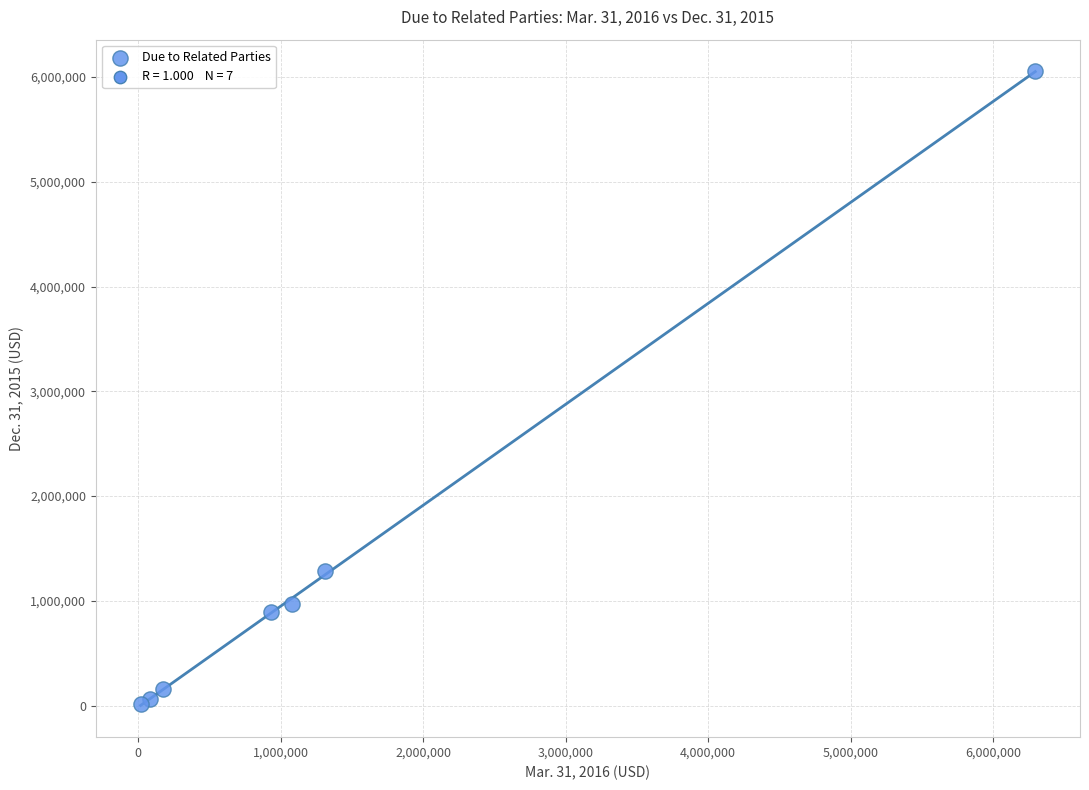

What Y value in the scatter plot is closest to 3035960?

1282300